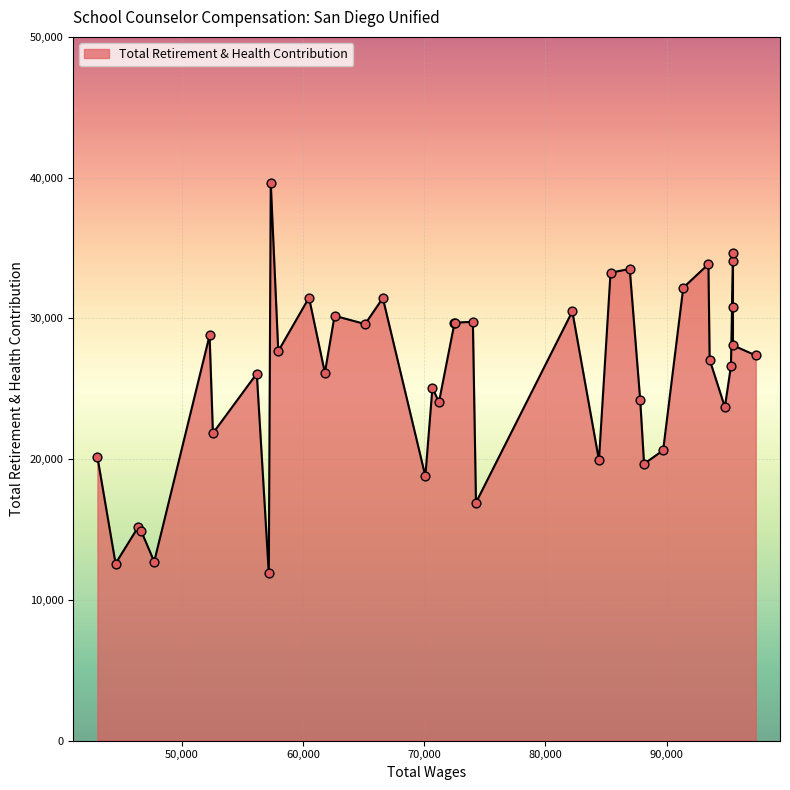

Approximately how many times larger is the value at 74014 compared to 84412?

1.5